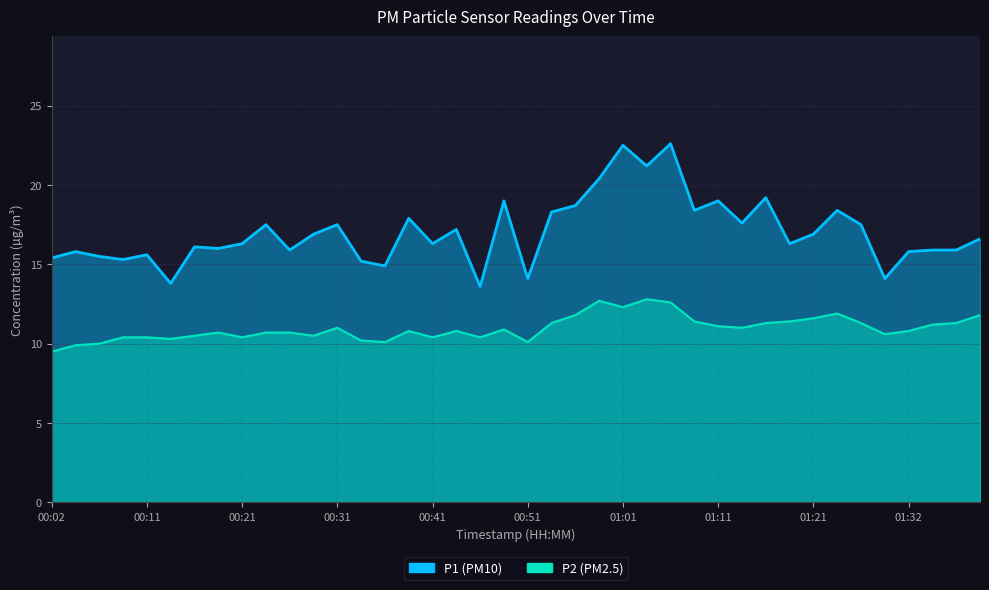

At how many categories does at least one series exceed 10?

40